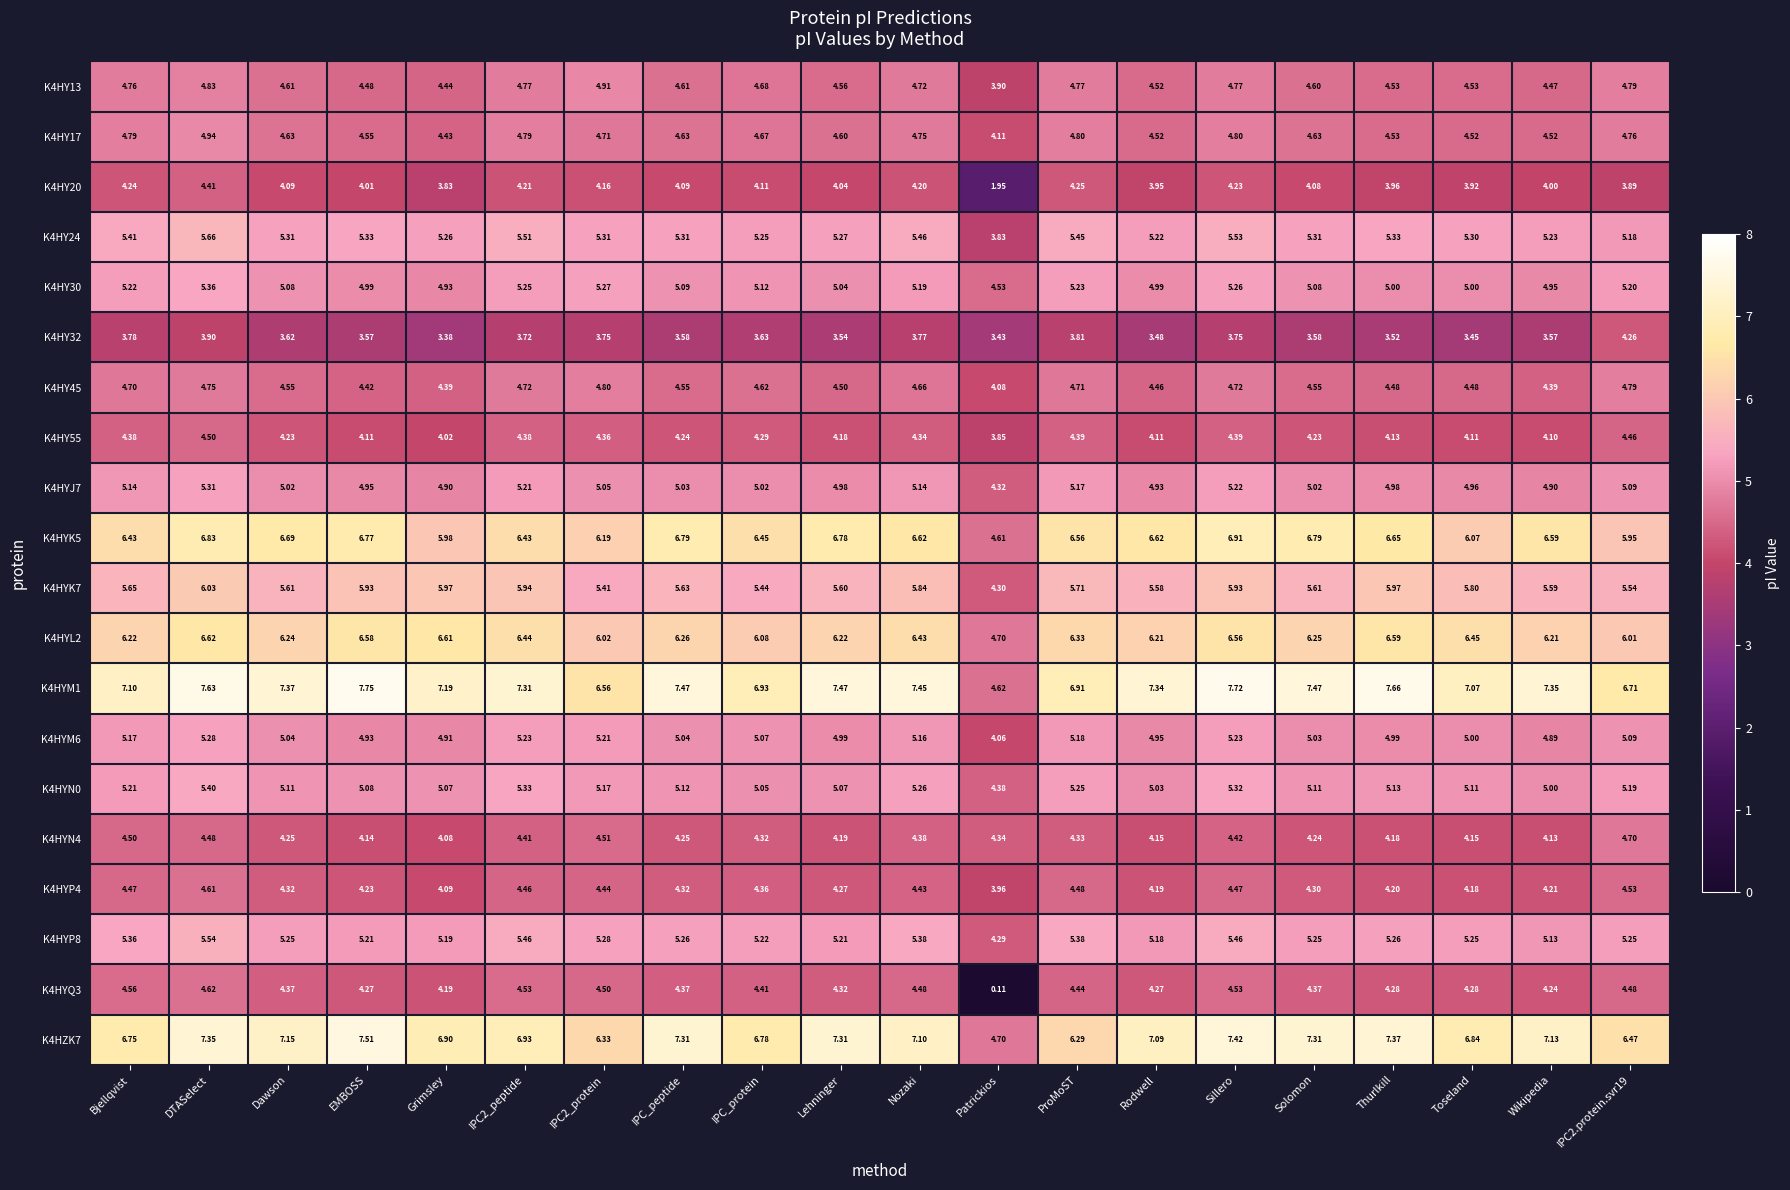

Which series has the largest range (max minus min)?

K4HYQ3